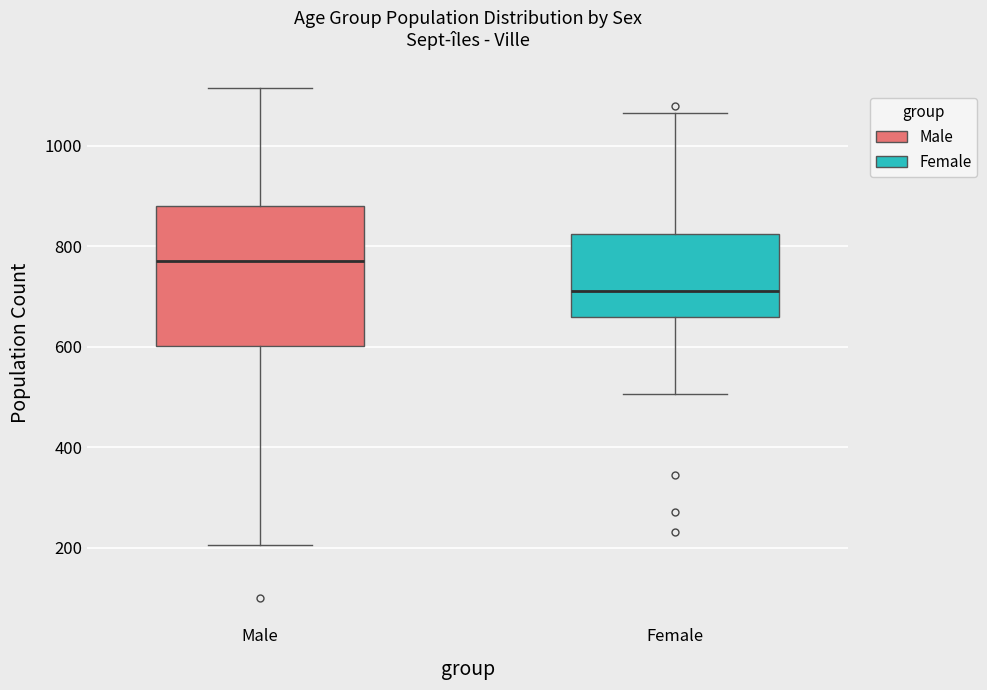

Reading left to right, read every box against the y-axis: the position of its median line, the range the box covers, and the ends of its whiskers. The values are not printed on the chart, so give them approximately, as read against the axis.

Male: median 780, box 600 to 880, whiskers 200 to 1120
Female: median 720, box 660 to 820, whiskers 500 to 1060